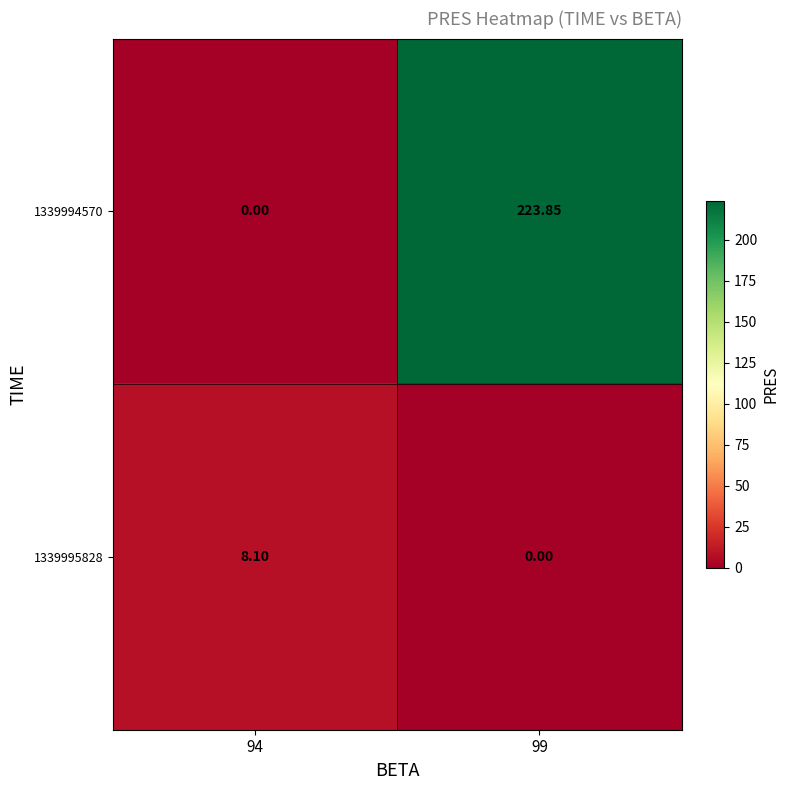

How many positive values does the 1339994570 series have?

1